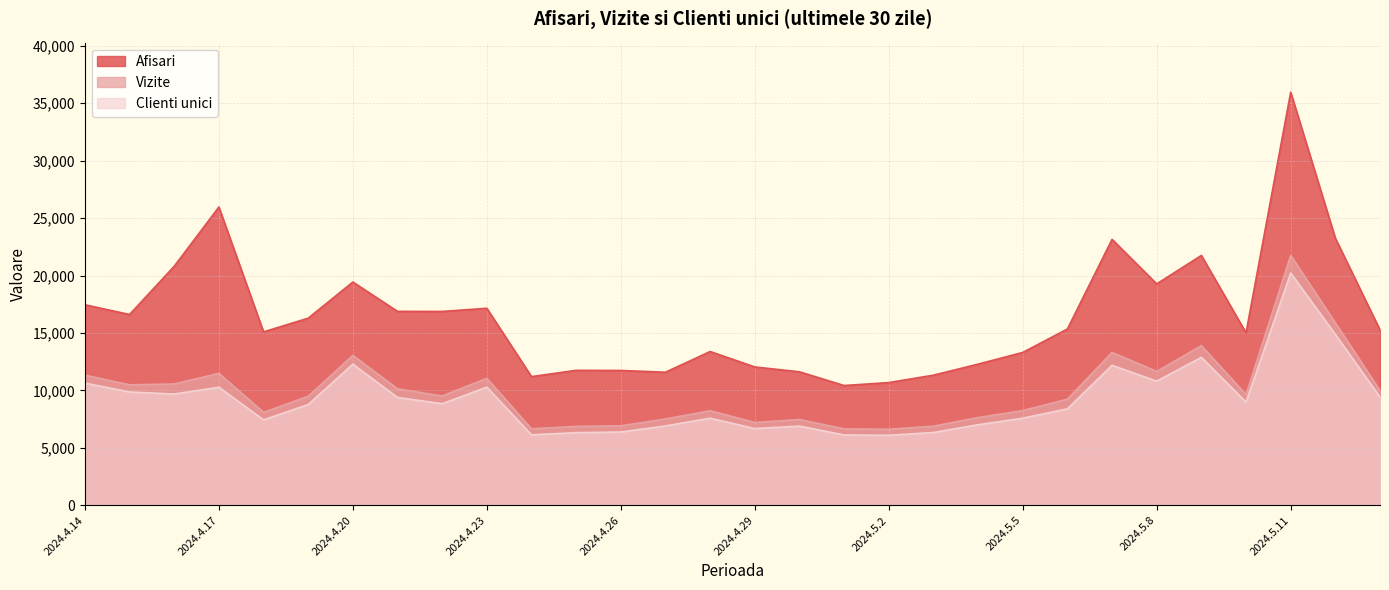

Which series has the largest range (max minus min)?

Afisari